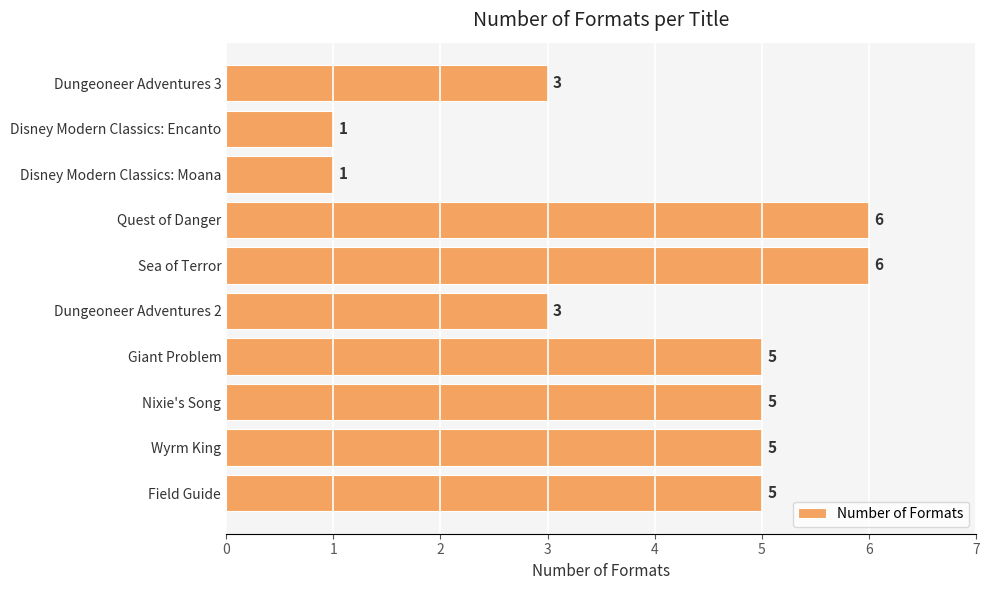

What is the approximate value at Dungeoneer Adventures 2?

3